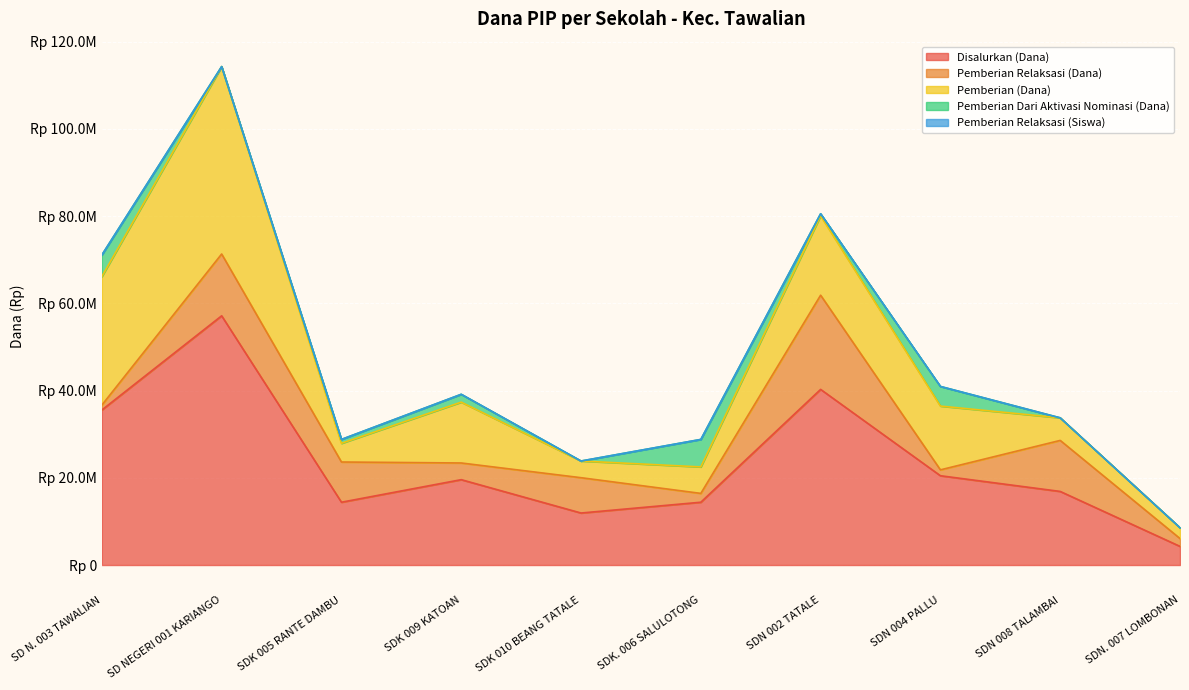

Between SD NEGERI 001 KARIANGO and SDN 002 TATALE, which is larger?

SD NEGERI 001 KARIANGO